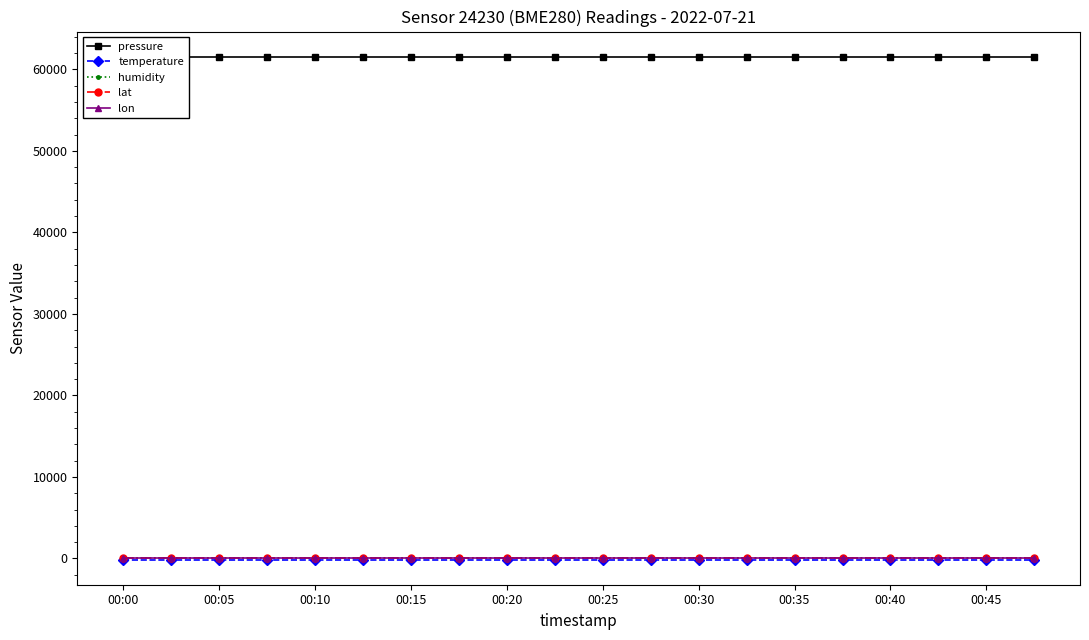

True or false: temperature has more than 1 interior local peaks.

False